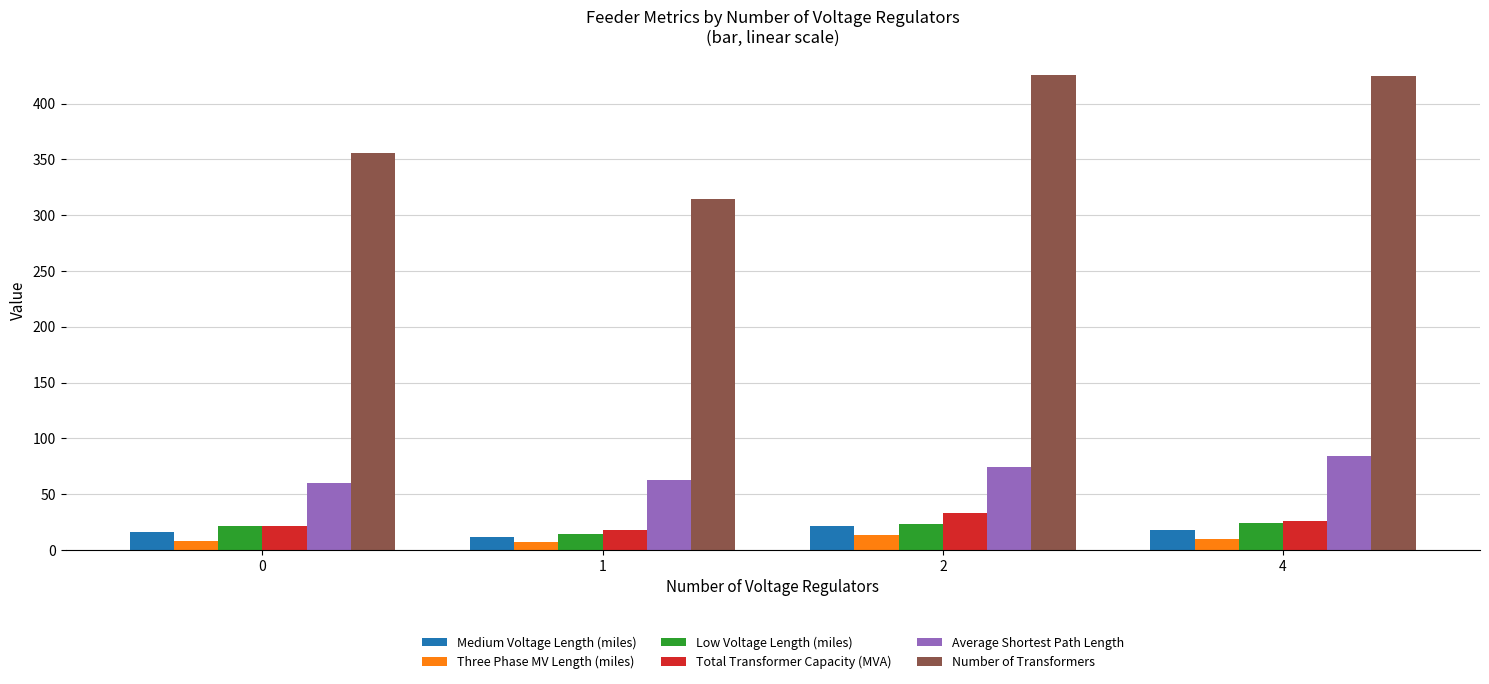

Is the value of Total Transformer Capacity (MVA) at 0 greater than the value of Low Voltage Length (miles) at 1?

Yes